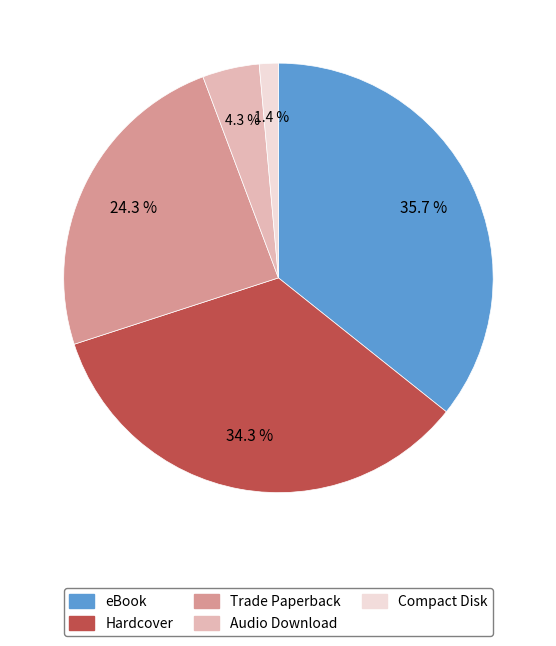

What percentage is the eBook slice, to the nearest percent?

36%